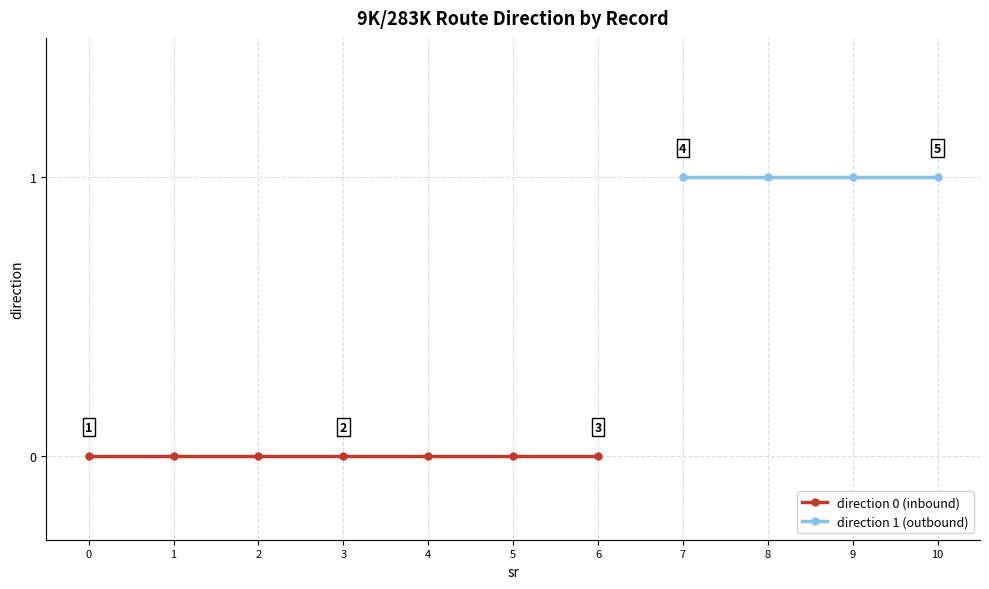

The value at 9 is 0. True or false?

False